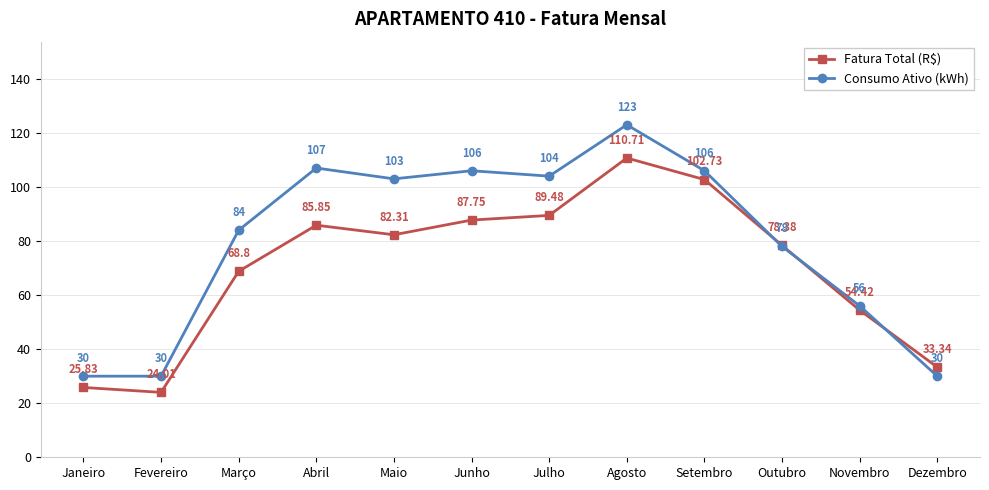

Where does the Fatura Total (R$) series first go above 82?

Abril